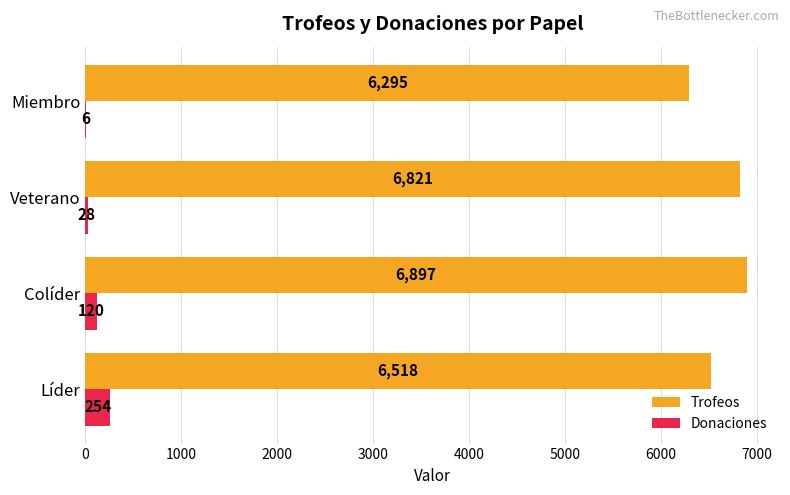

Where is Donaciones nearest to the value 130?

Colíder